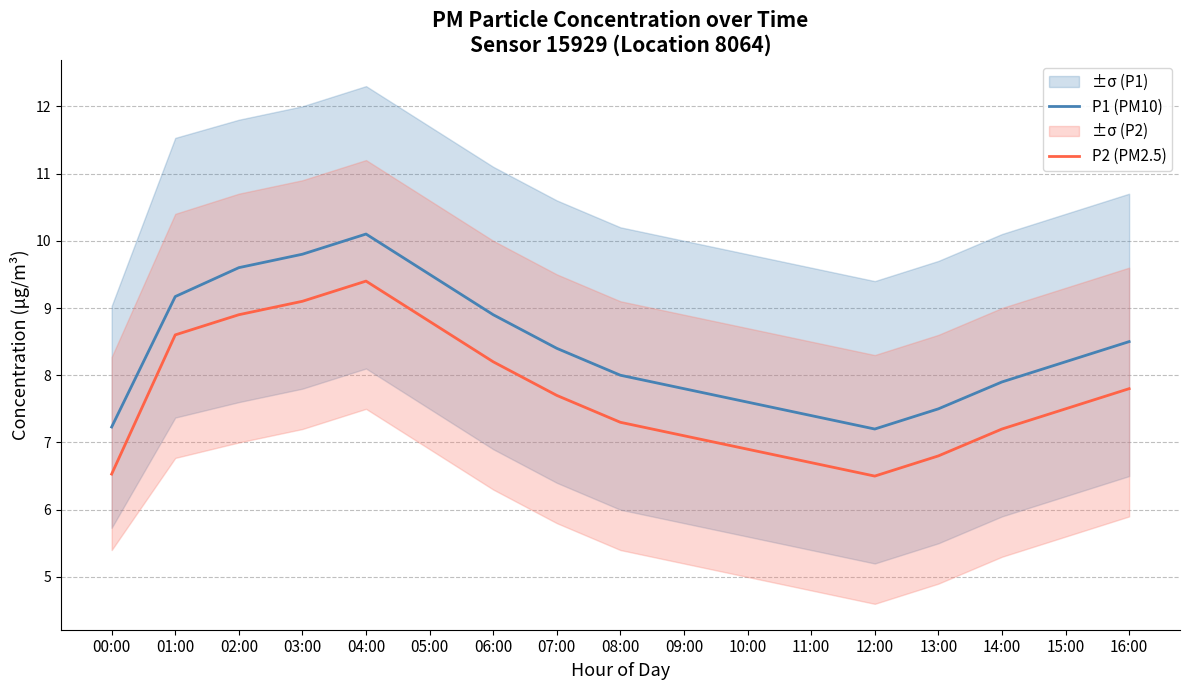

What are all the series names shown in the legend?

P1 (PM10), P2 (PM2.5)